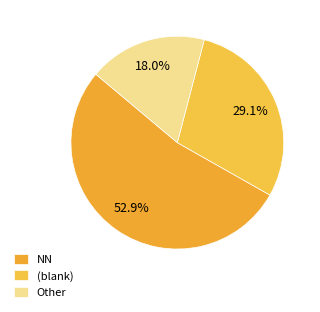

Which category has the biggest portion of the pie?

NN